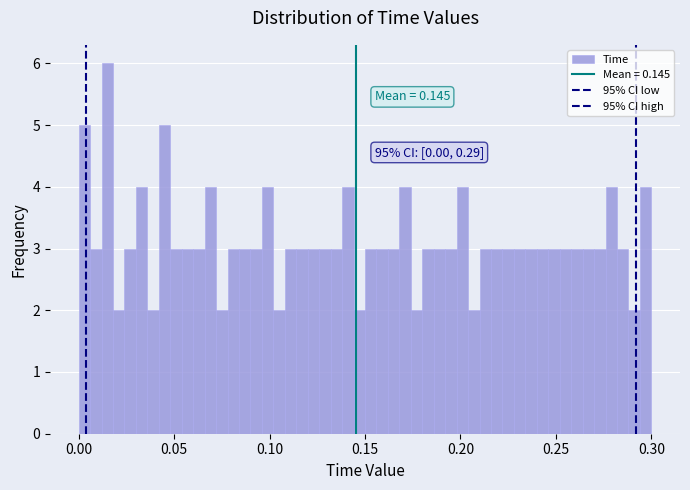

Around what value on the x-axis is the tallest bar? Give the approximate position of its centre, as read against the axis.

0.015